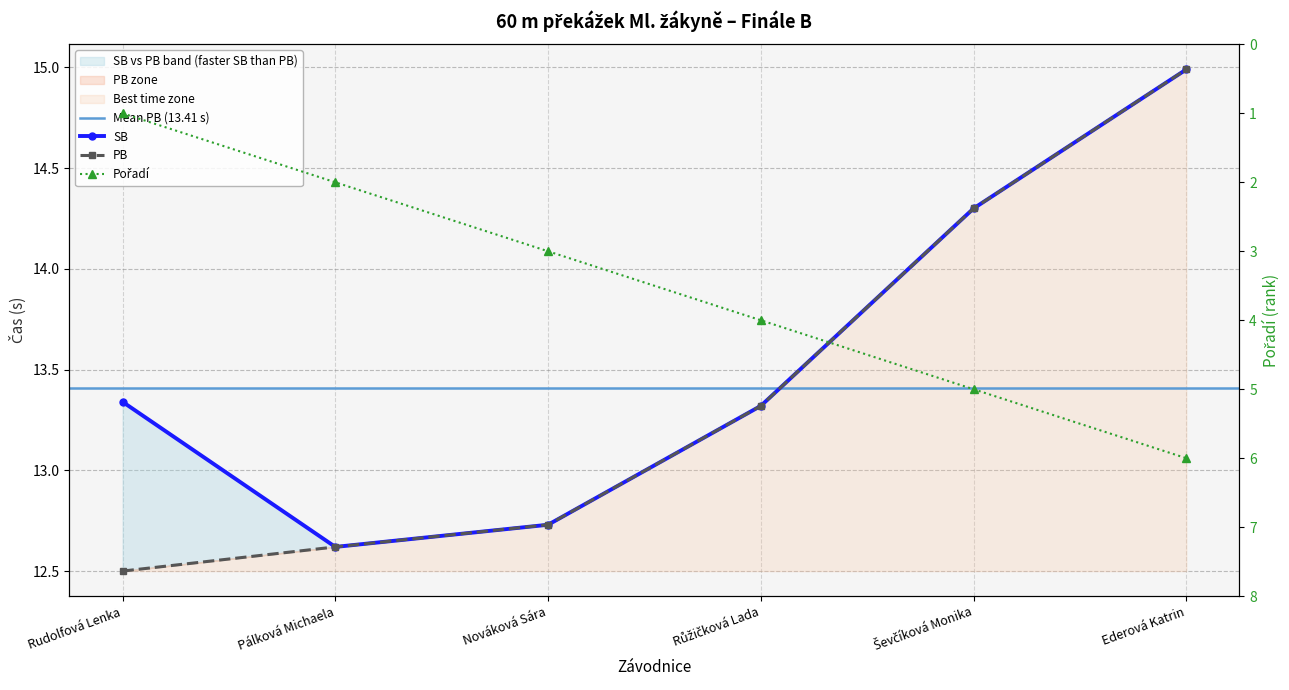

What is the difference between the second highest and minimum values in the PB series?

1.8